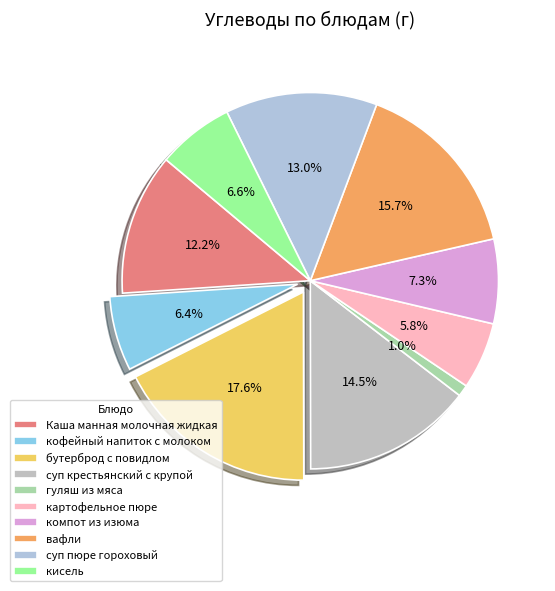

To the nearest percent, what is the average slice percentage?

10%